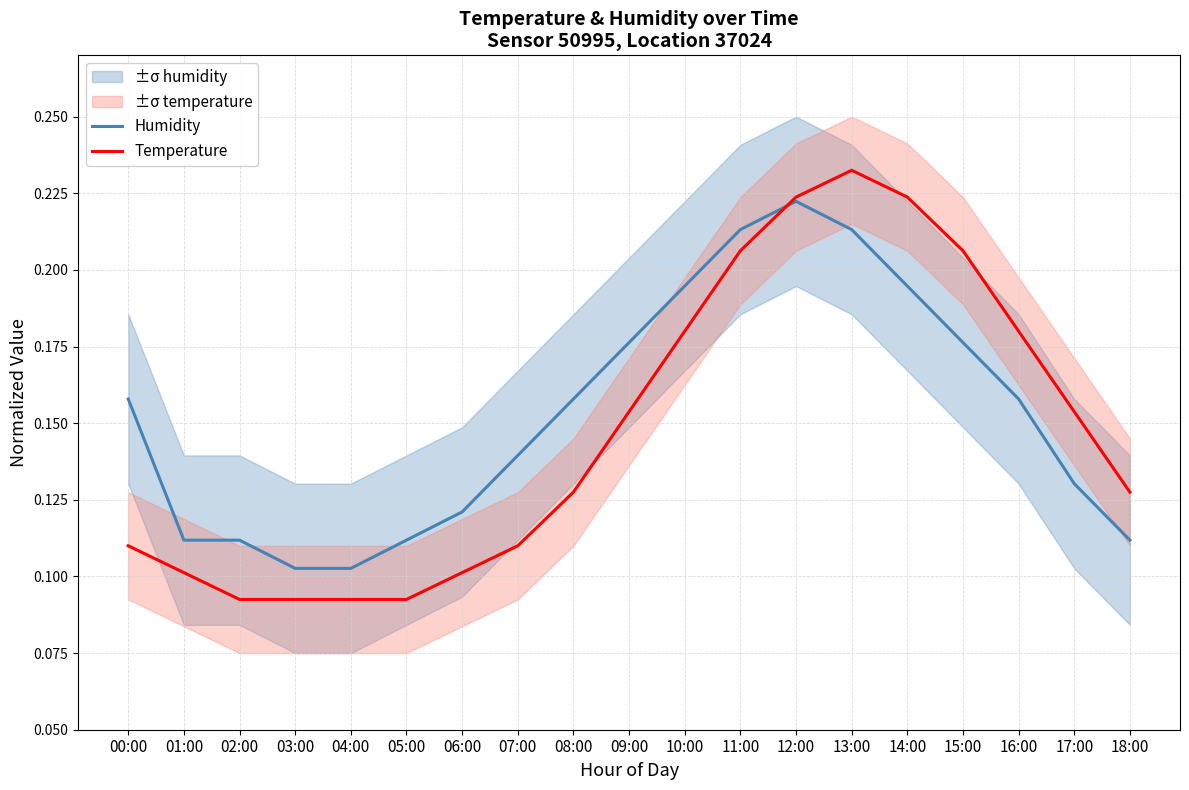

The Temperature series shows 0.1 at 18:00. True or false?

True